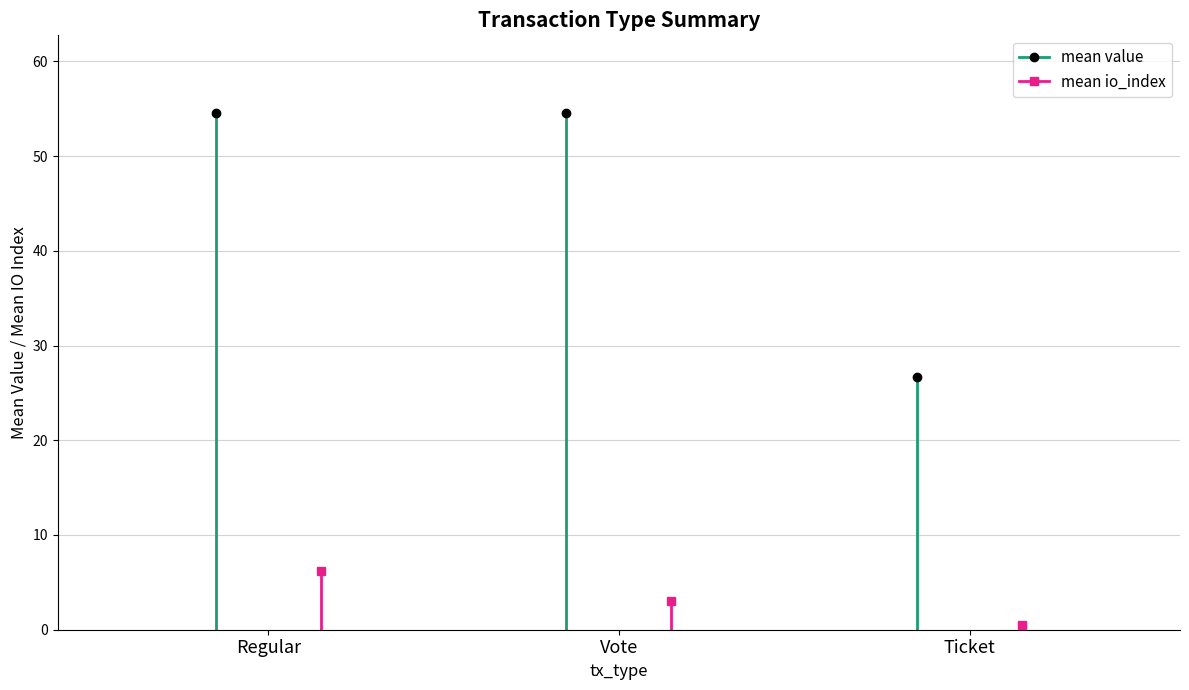

How many series are shown in this chart?

2